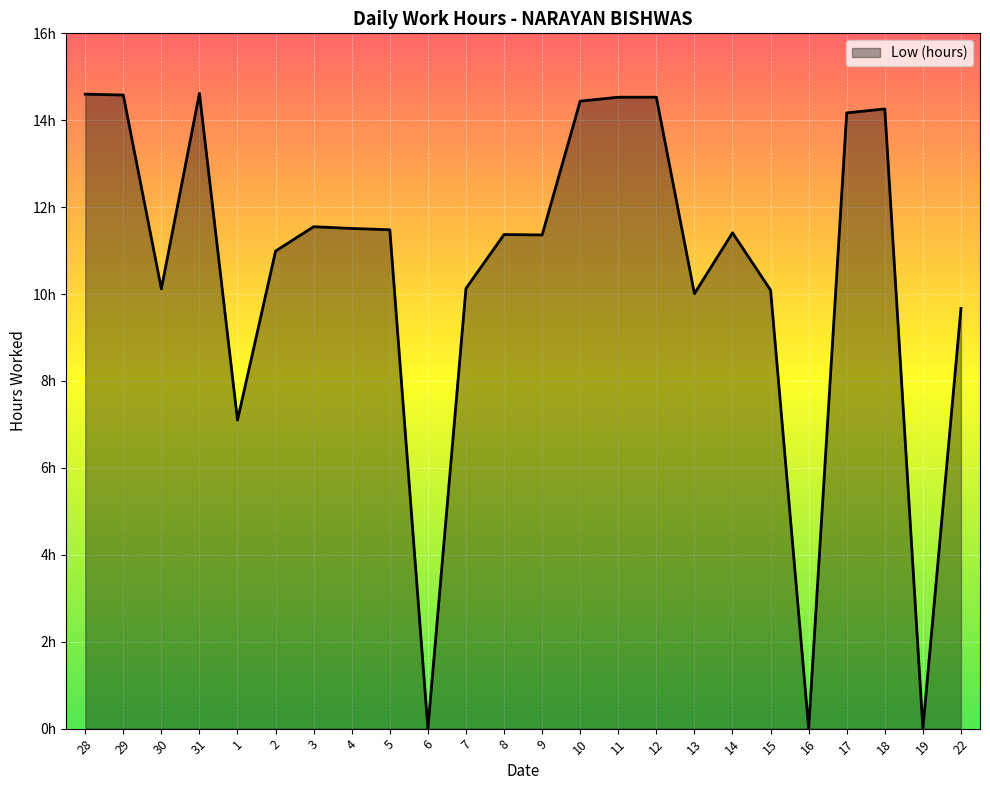

Does the chart have visible grid lines?

Yes